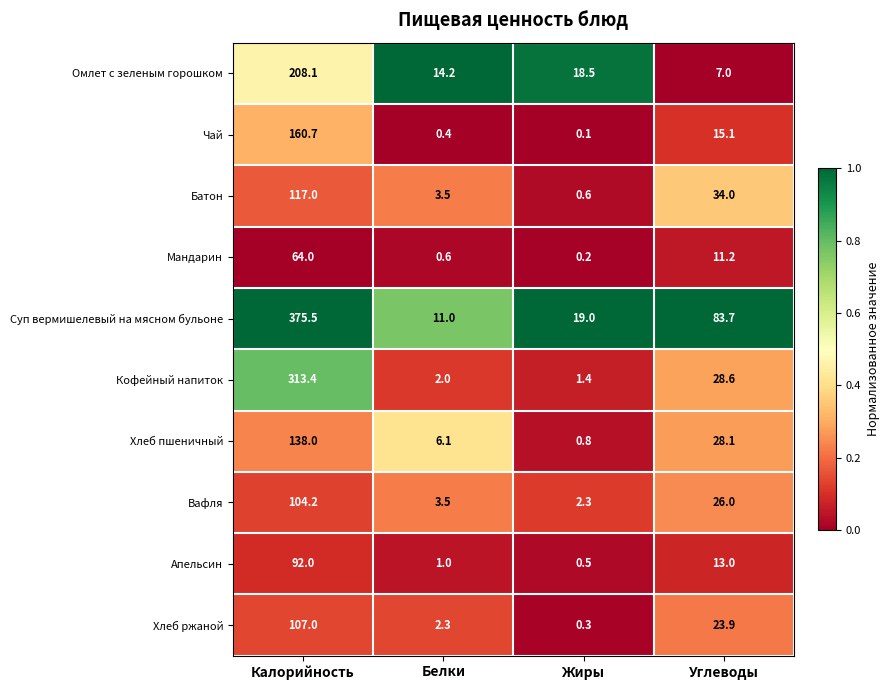

Which series has the largest range (max minus min)?

Суп вермишелевый на мясном бульоне